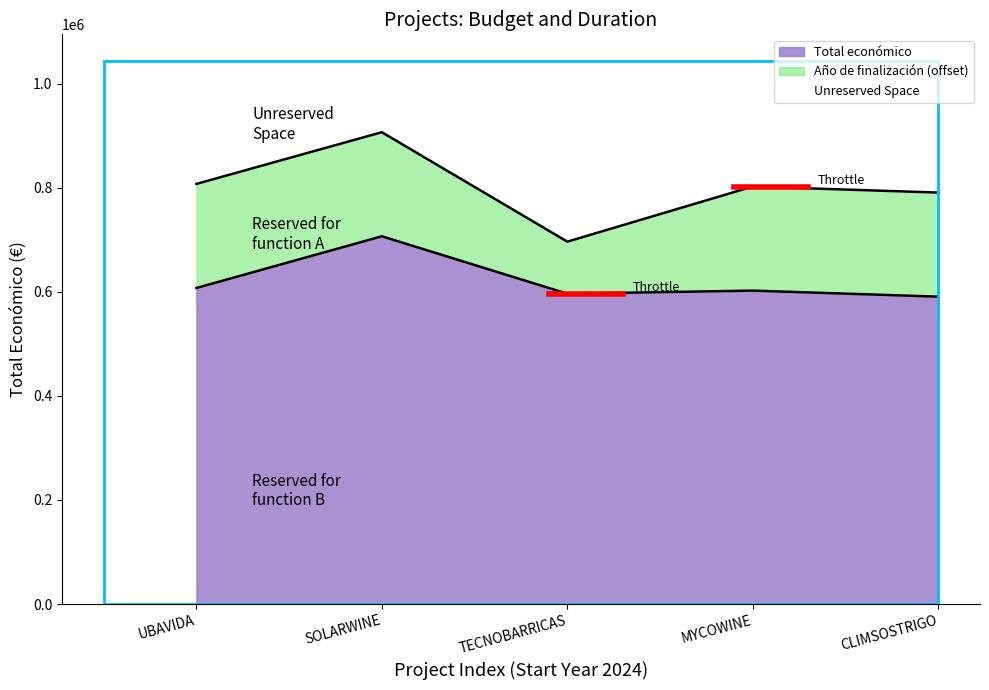

Where is the first local minimum?

TECNOBARRICAS